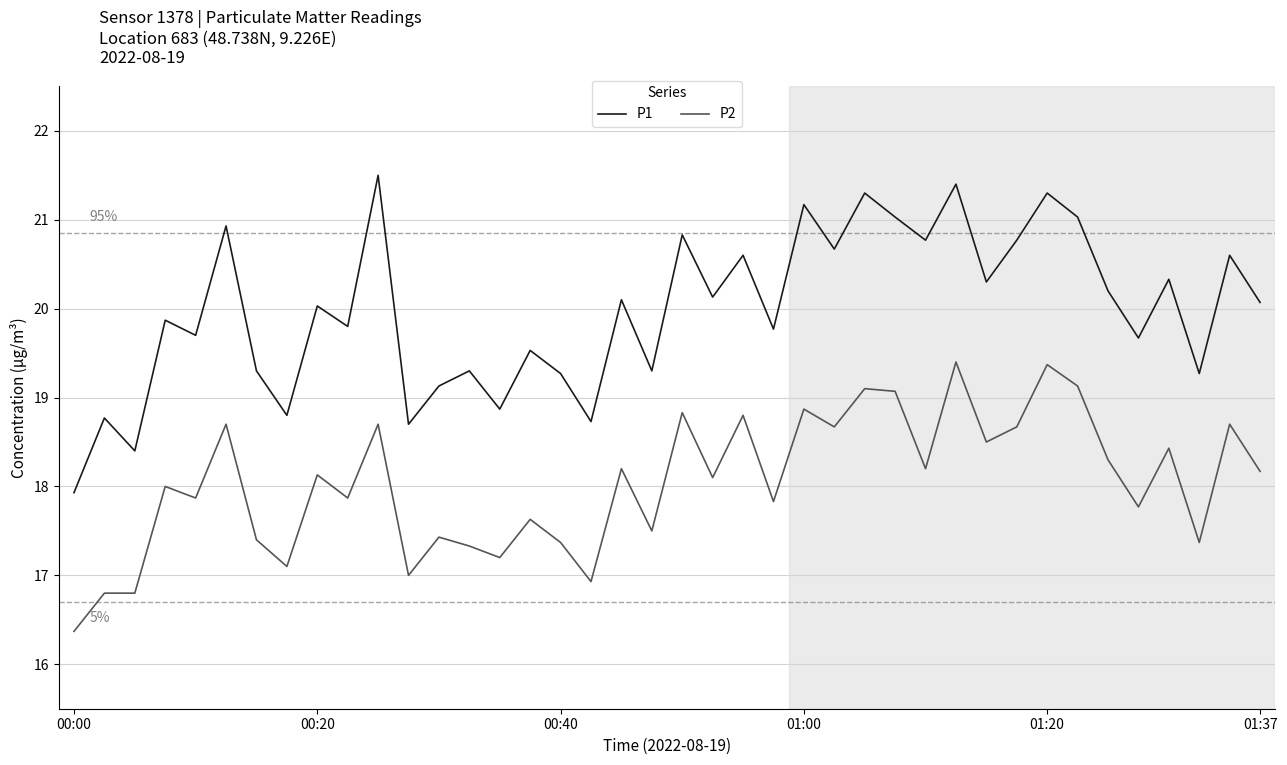

What is the highest value of the P1 series?

21.5